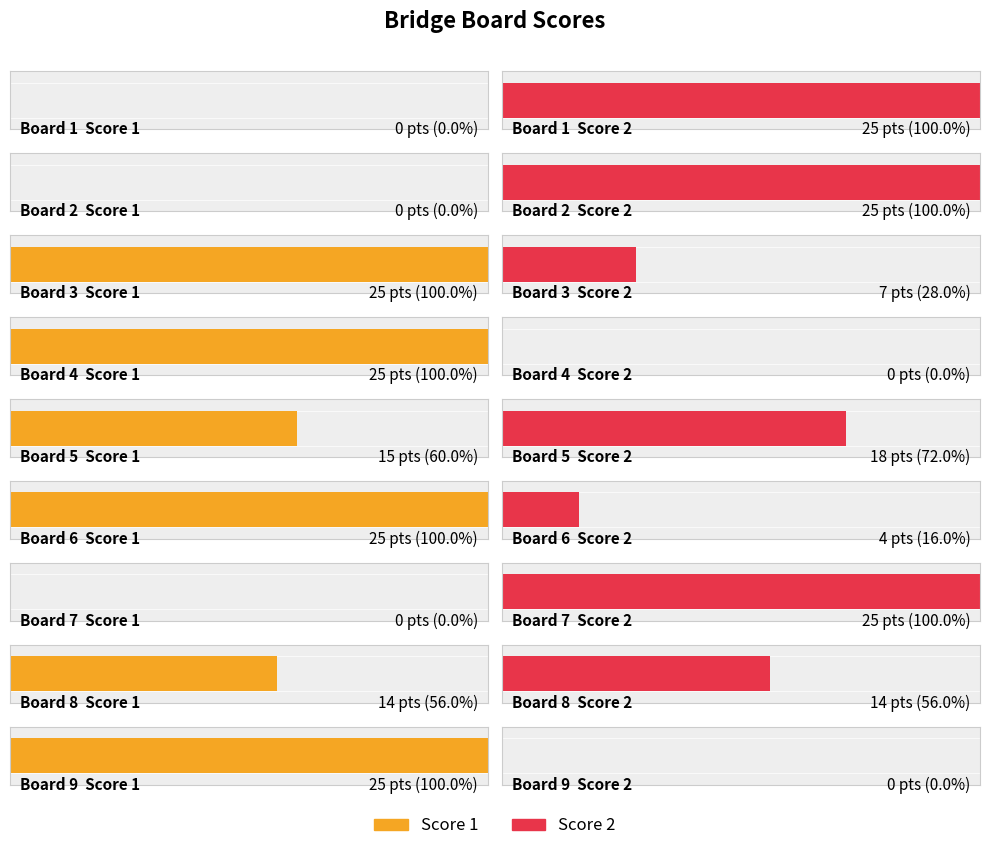

Is the value of Score 1 at Board 8 greater than the value of Score 2 at Board 7?

No